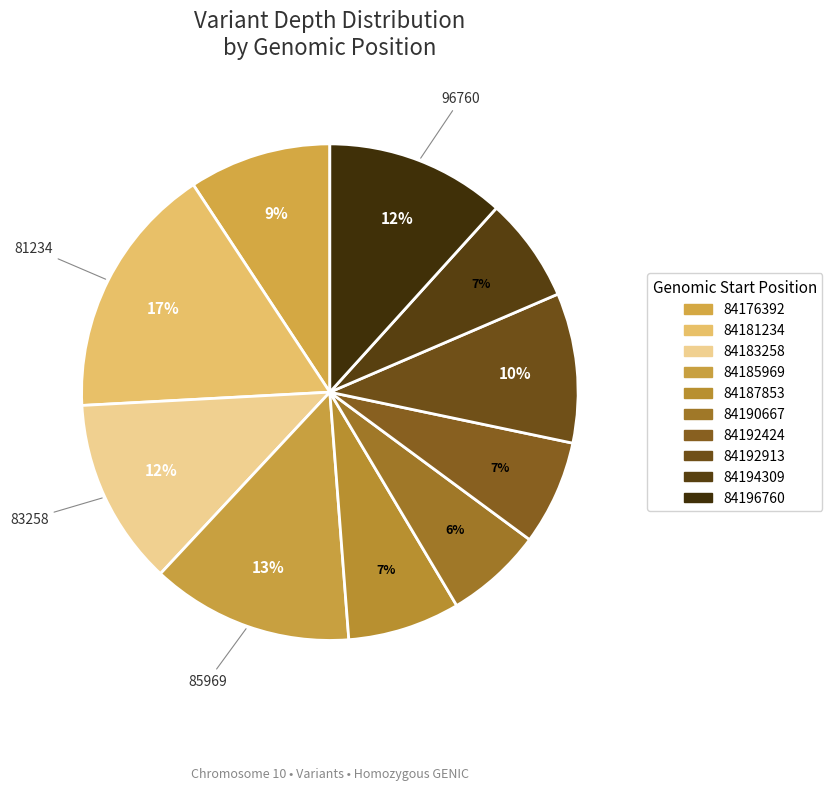

How many slices are in this pie chart?

10